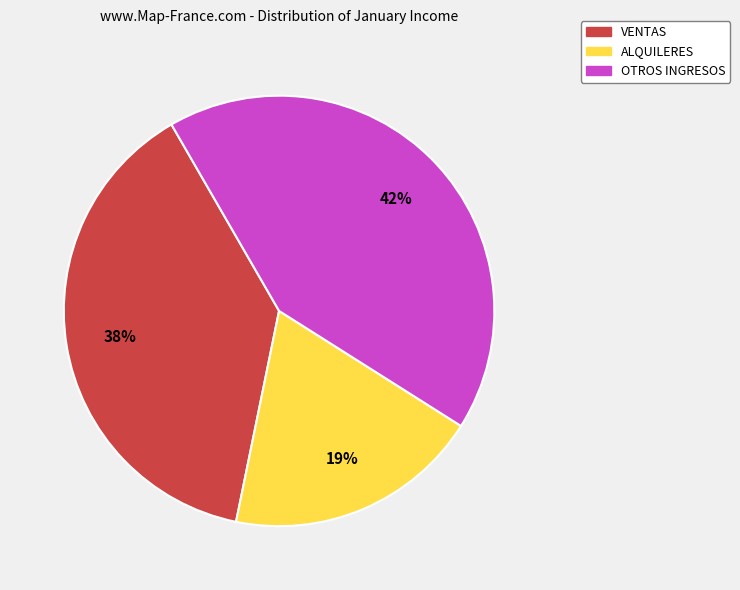

How many slices are in this pie chart?

3